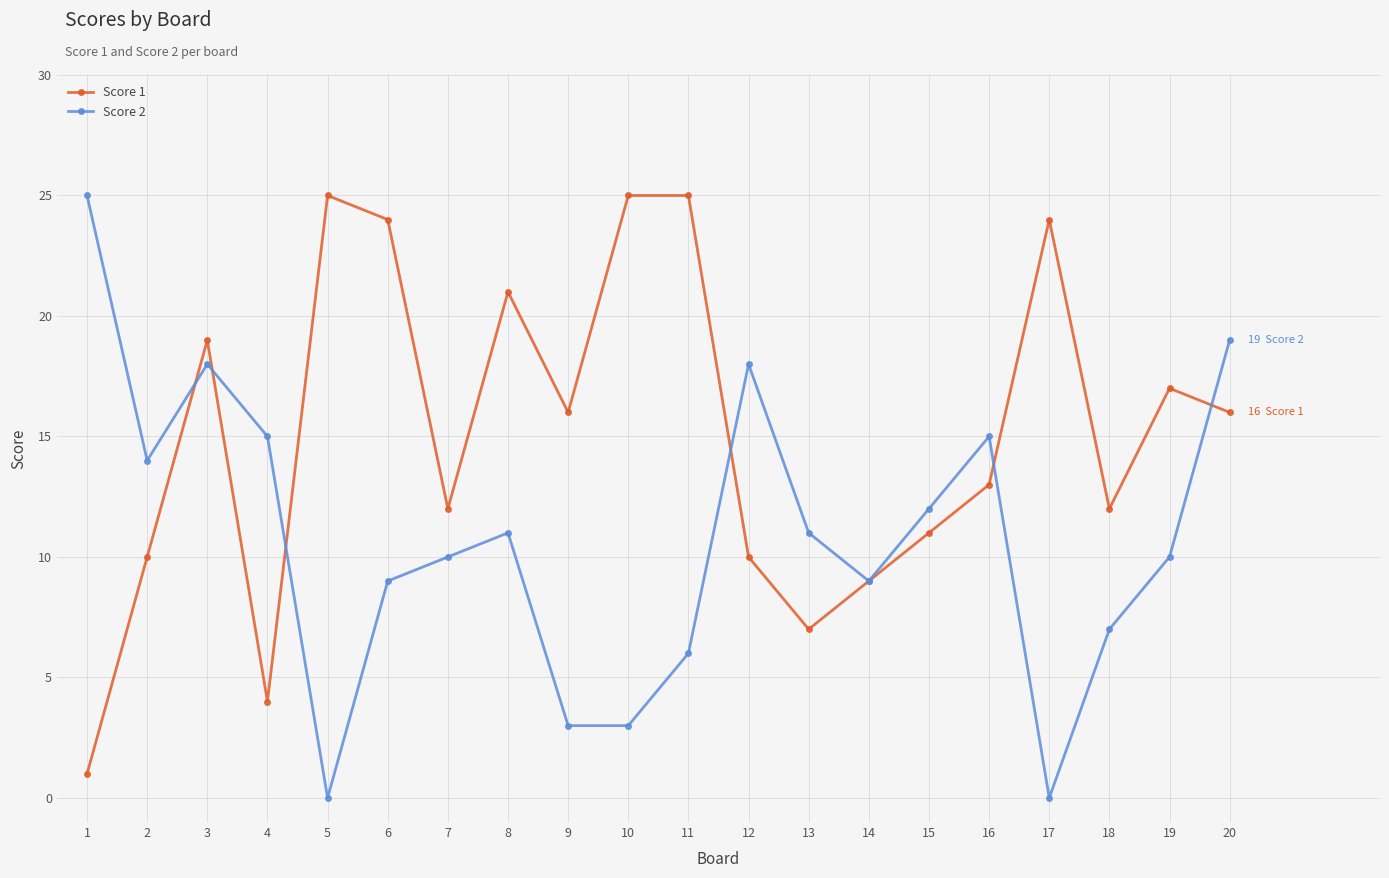

At which label does Score 1 first exceed 16?

3